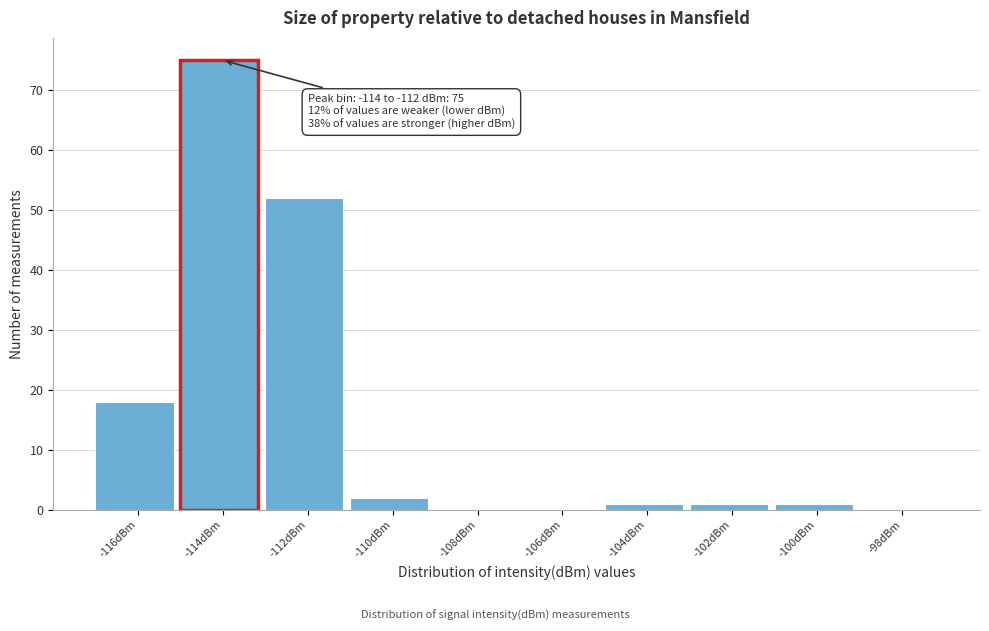

Reading right to left, list all the values displayed in this chart.

-98dBm=0	-100dBm=1	-102dBm=1	-104dBm=1	-106dBm=0	-108dBm=0	-110dBm=2	-112dBm=52	-114dBm=75	-116dBm=18